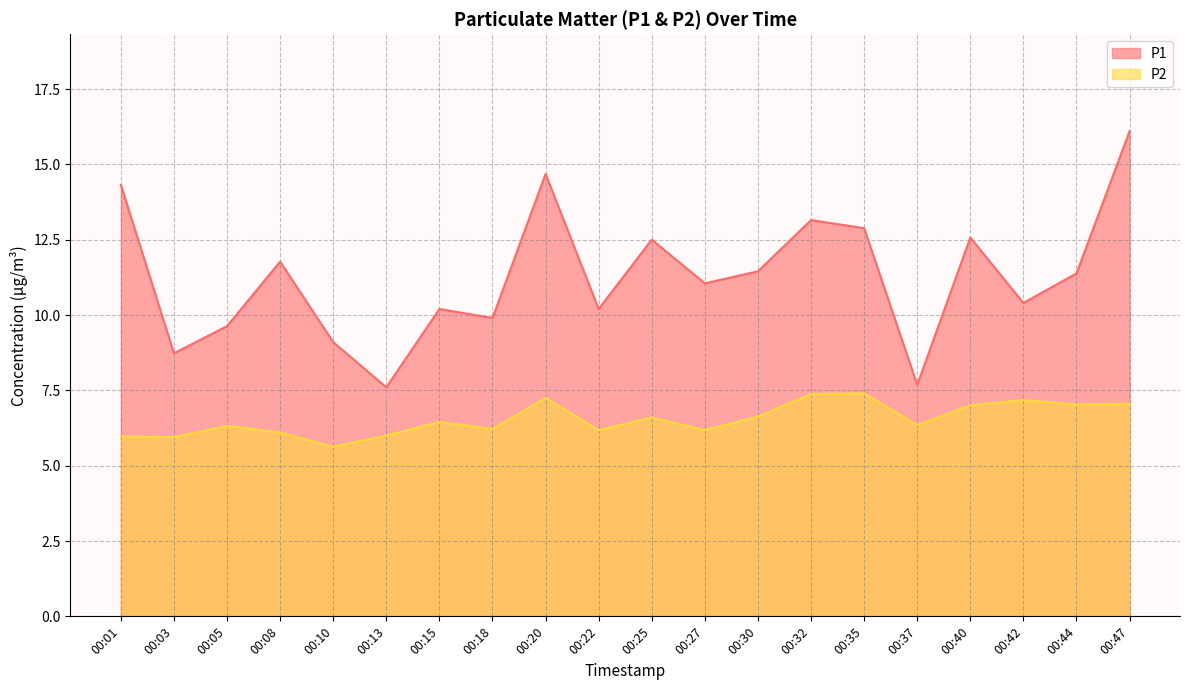

Read the P1 value at 00:35.

12.9